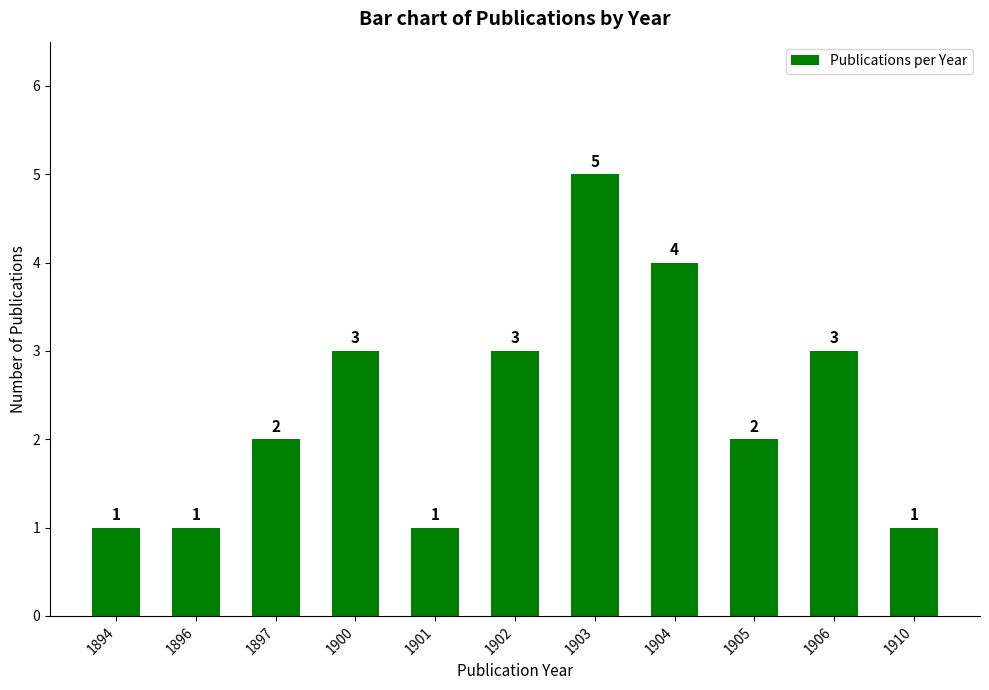

How many bars are there in total?

11